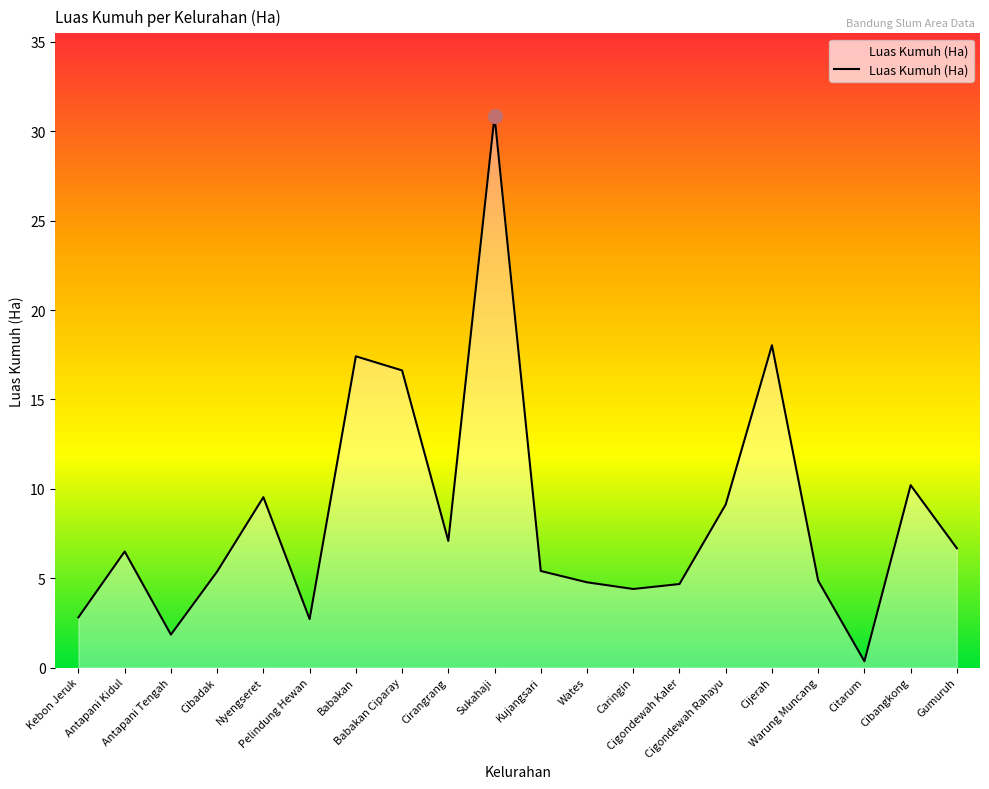

The chart shows a value of 2.4 at Cibangkong. True or false?

False